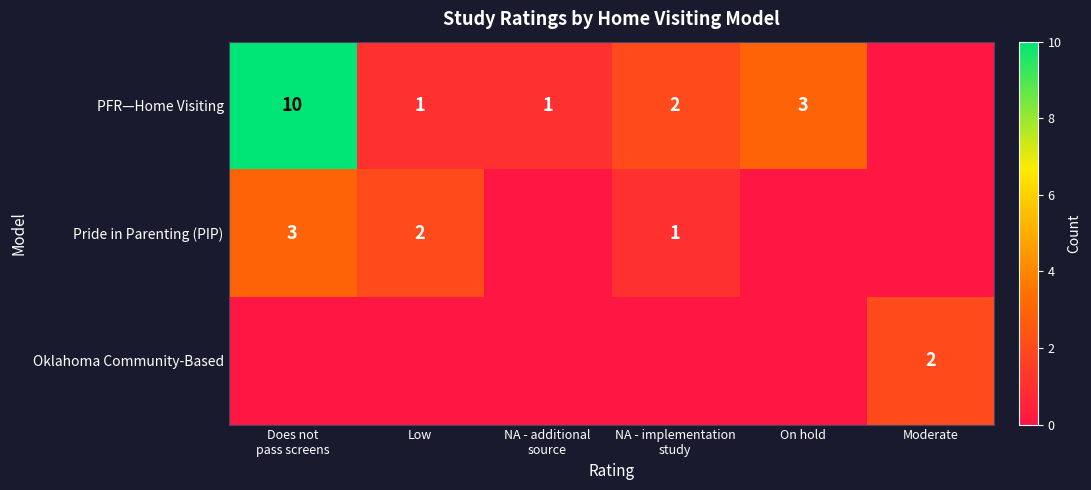

The value of Oklahoma Community-Based at Moderate is 1. True or false?

False